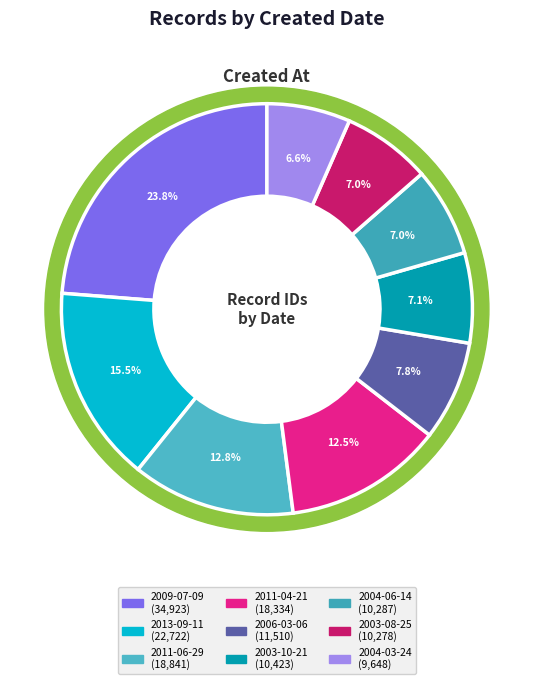

The 2004-06-14 slice represents 7% of the pie. True or false?

True